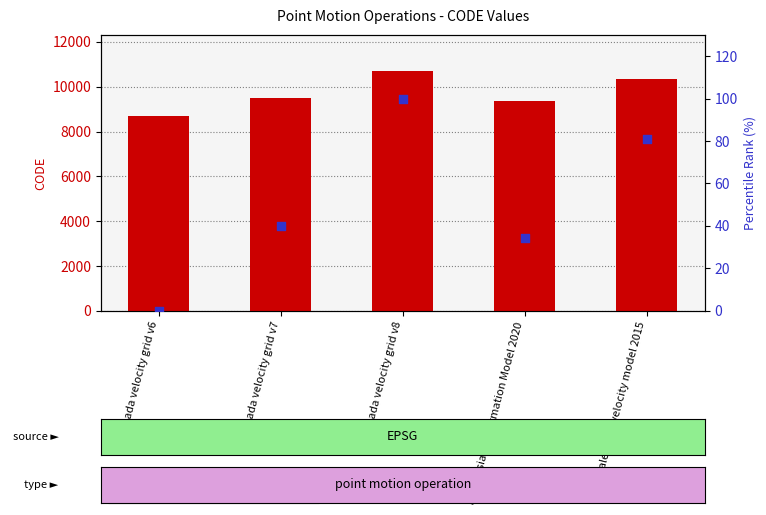

What is the total value across all series at Indonesian Deformation Model 2020?

9409.4